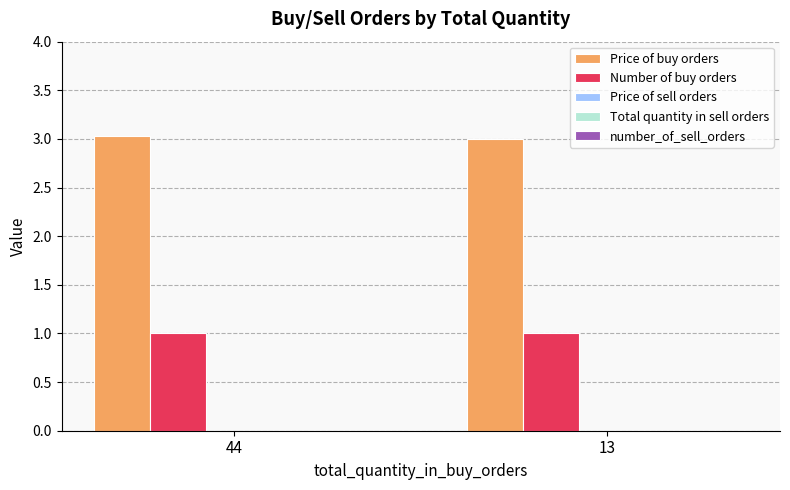

Count the number of categories in the chart.

2